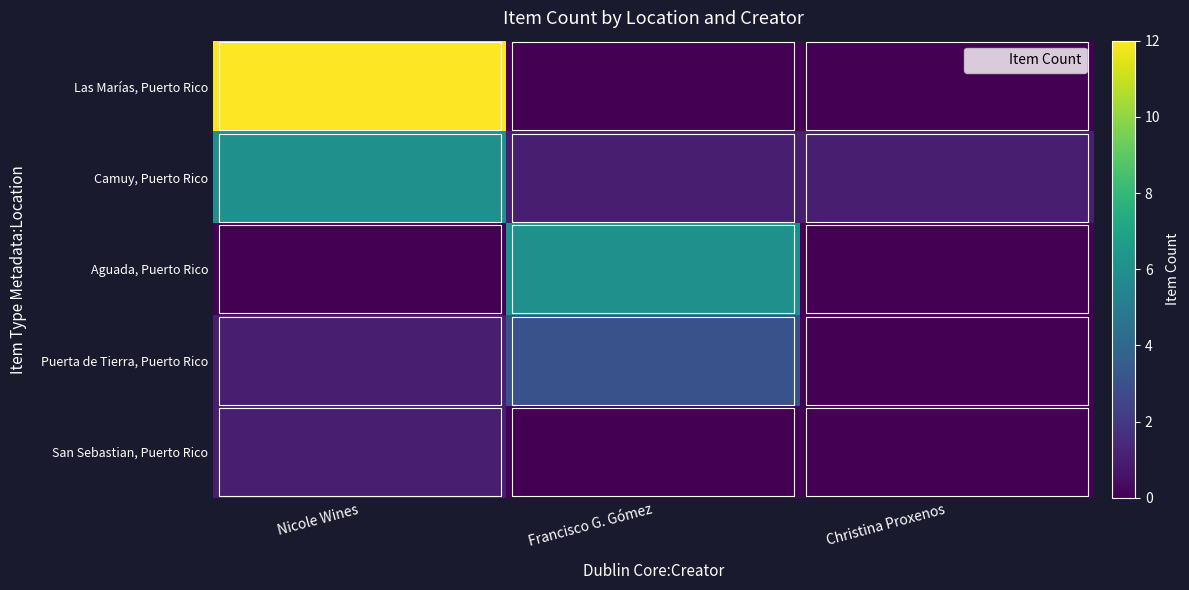

Reading left to right, list all the values displayed in this chart.

Las Marías, Puerto Rico: Nicole Wines=12	Francisco G. Gómez=0	Christina Proxenos=0
Camuy, Puerto Rico: Nicole Wines=6	Francisco G. Gómez=1	Christina Proxenos=1
Aguada, Puerto Rico: Nicole Wines=0	Francisco G. Gómez=6	Christina Proxenos=0
Puerta de Tierra, Puerto Rico: Nicole Wines=1	Francisco G. Gómez=3	Christina Proxenos=0
San Sebastian, Puerto Rico: Nicole Wines=1	Francisco G. Gómez=0	Christina Proxenos=0